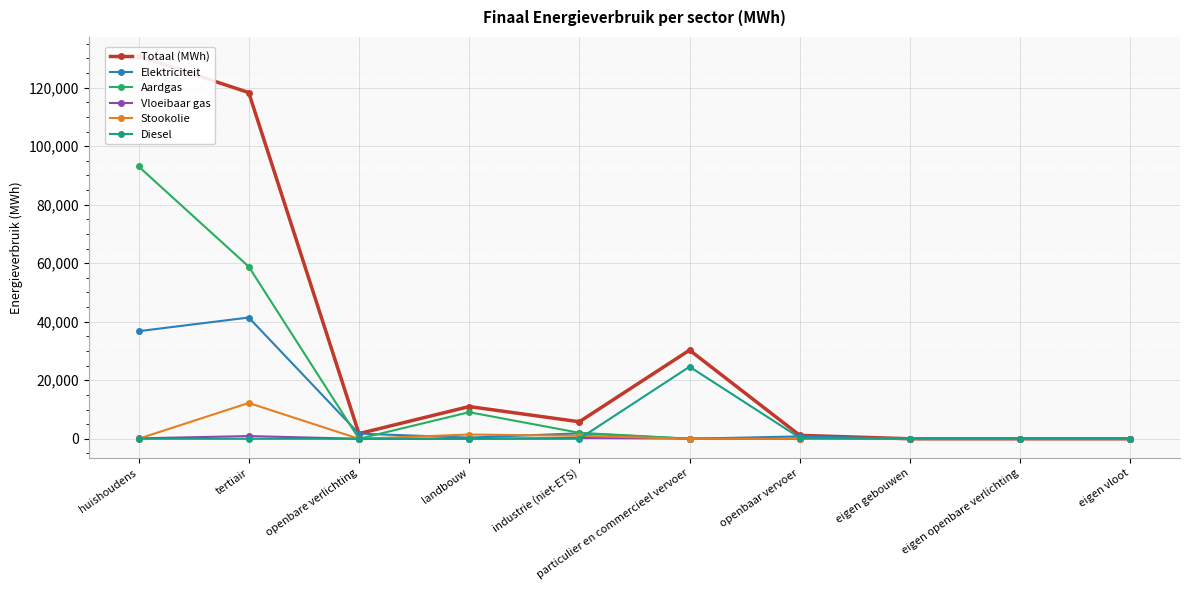

True or false: Elektriciteit has a value of 303.7 at openbaar vervoer.

False